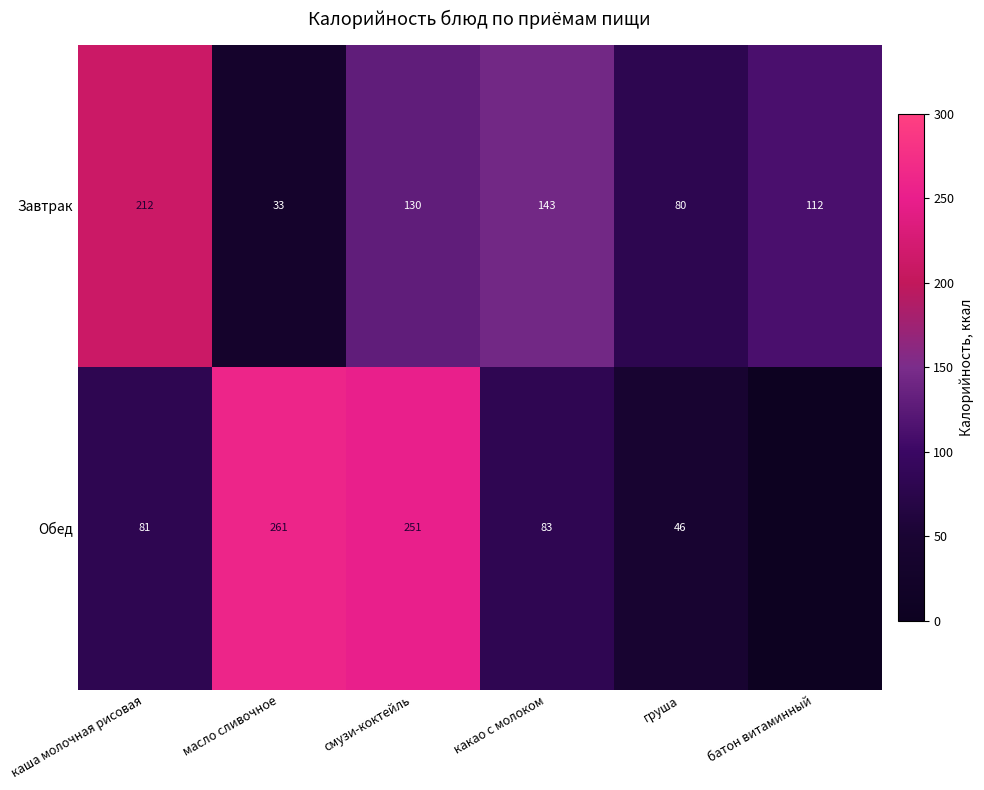

What is the average value of the Завтрак series?

118